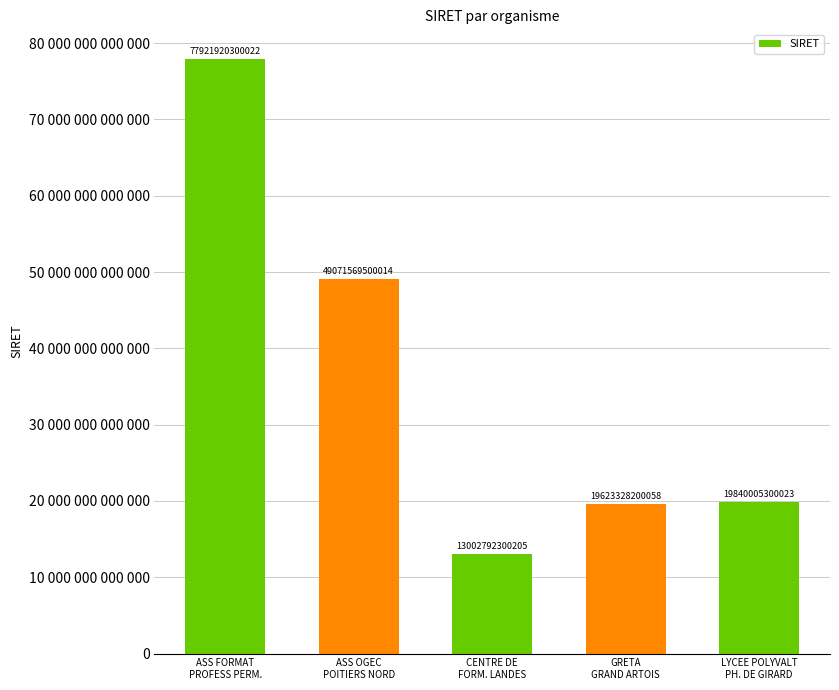

List the labels in order of value, smallest first.

CENTRE DE
FORM. LANDES, GRETA
GRAND ARTOIS, LYCEE POLYVALT
PH. DE GIRARD, ASS OGEC
POITIERS NORD, ASS FORMAT
PROFESS PERM.